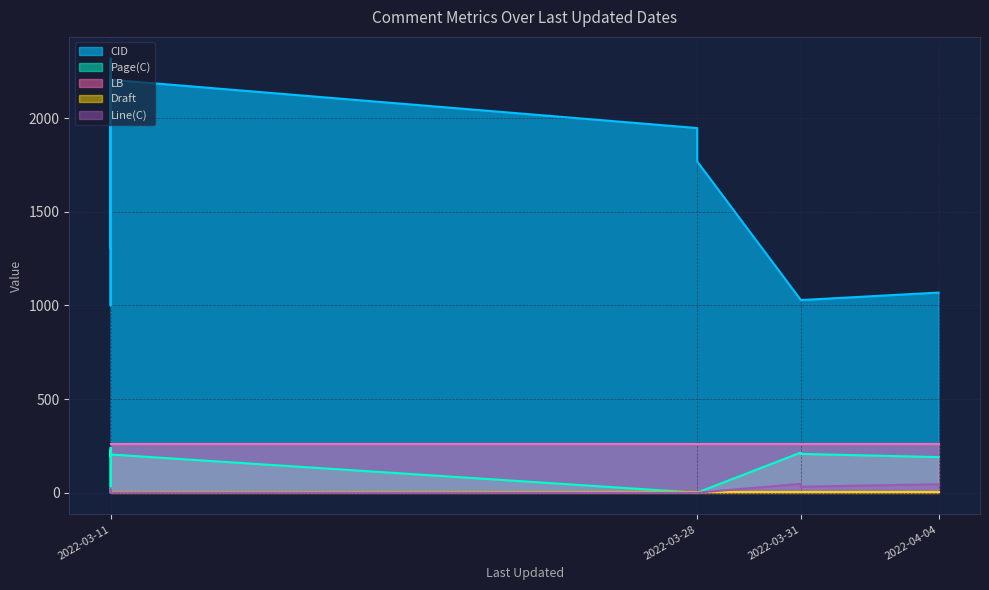

What are all the series names shown in the legend?

CID, Page(C), LB, Draft, Line(C)